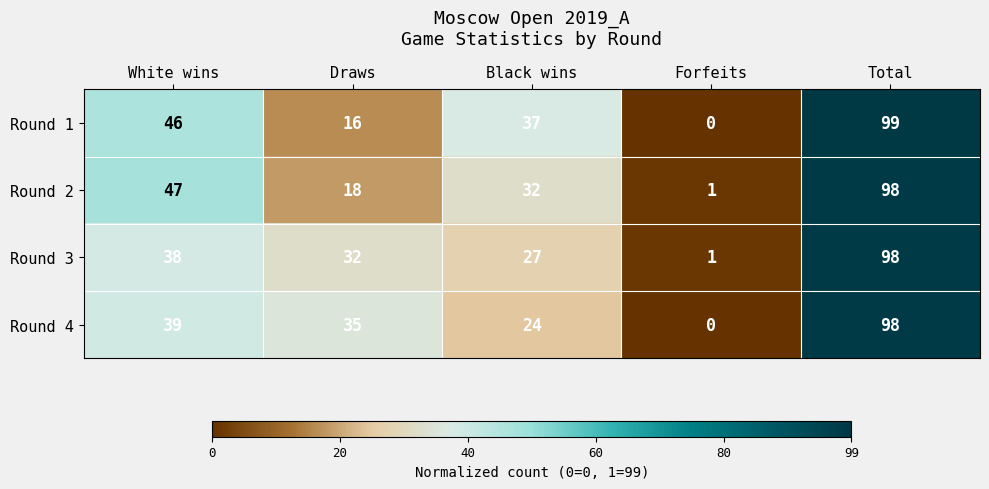

What is the spread (max minus min) of values at White wins?

9